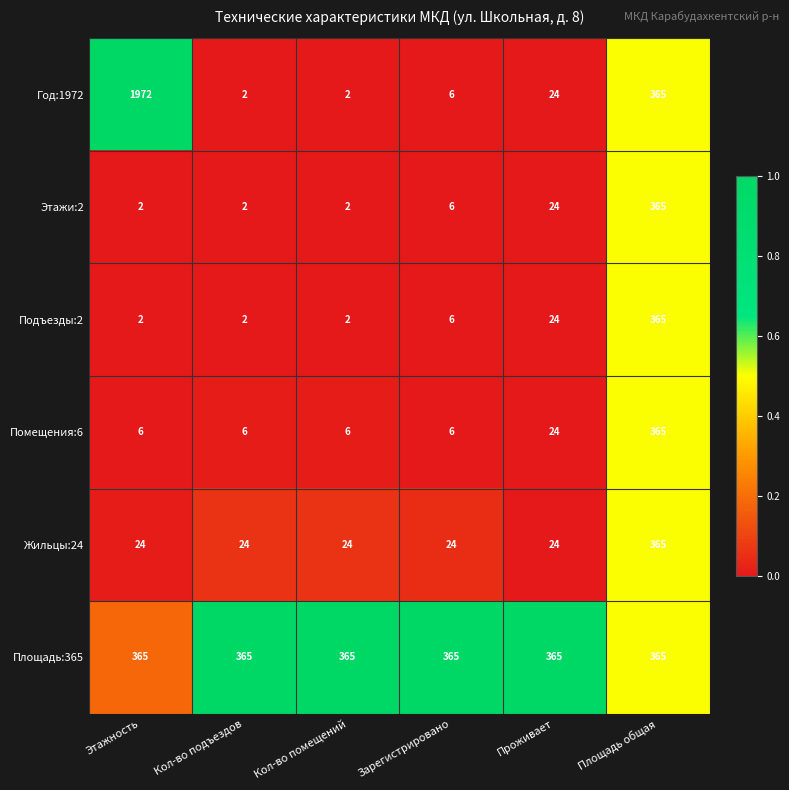

Which category has the highest value across all series?

Этажность